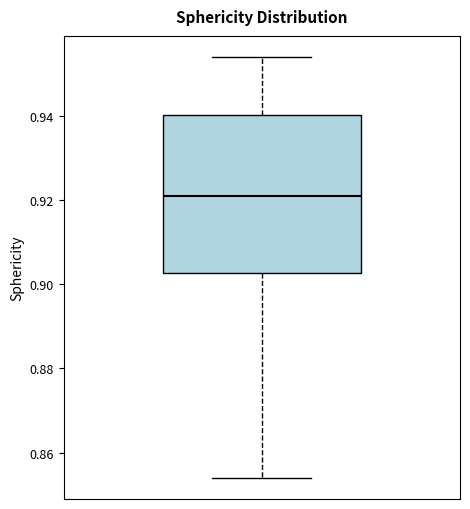

Where does the median line of the box sit on the y-axis? The values are not printed on the chart, so give them approximately, as read against the axis.

0.922